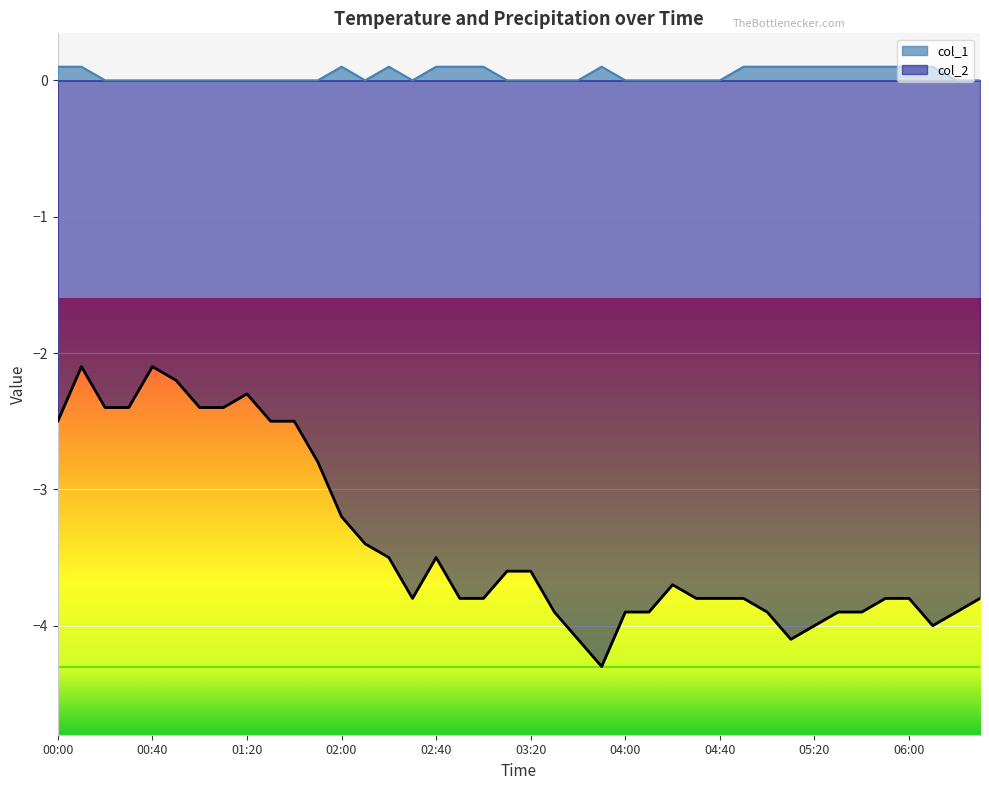

How many distinct data groups are displayed?

2